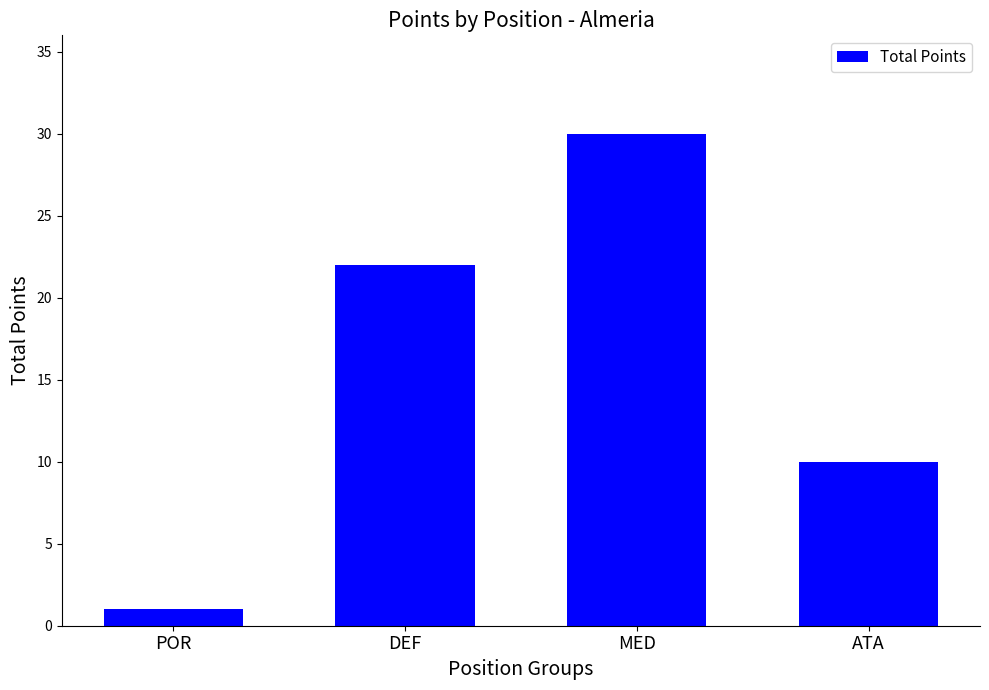

How many bars are there in total?

4